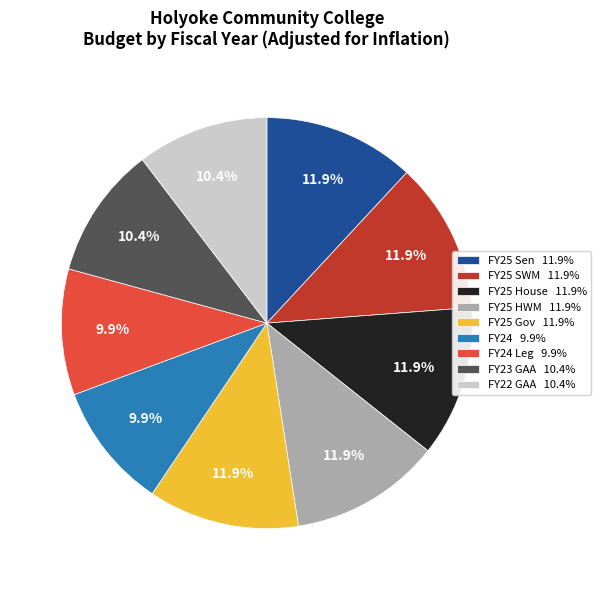

Do FY24 Leg 9.9% and FY23 GAA 10.4% together represent more than half of the pie?

No